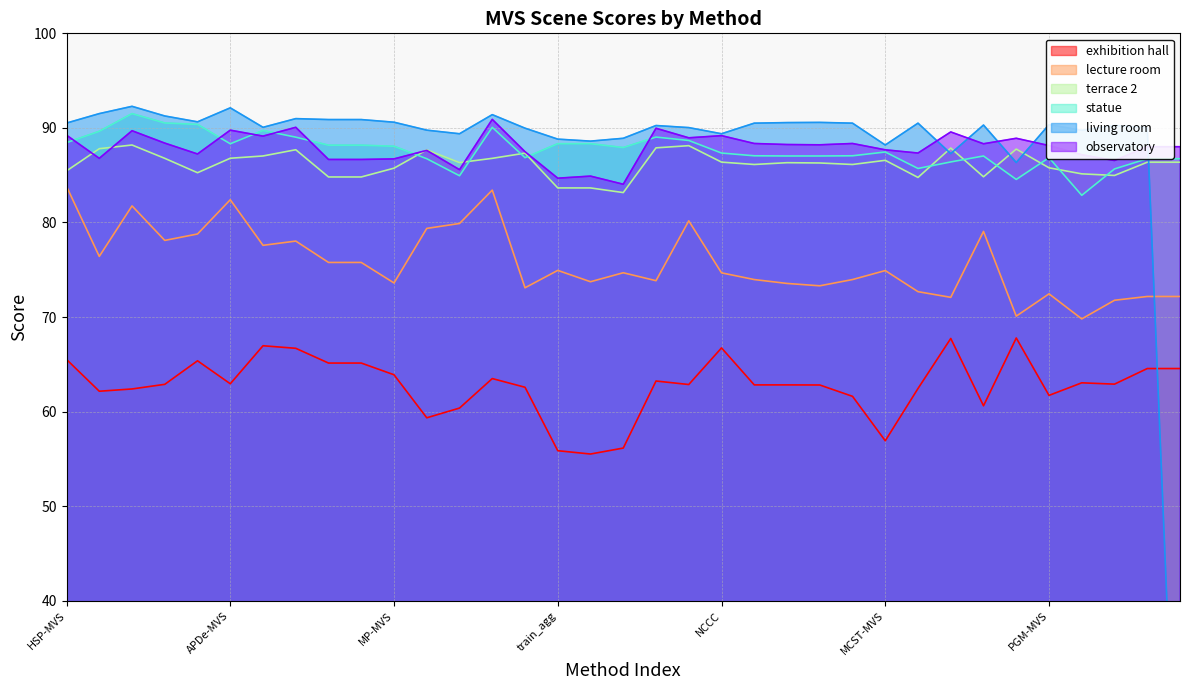

What is the highest value of the lecture room series?

83.8